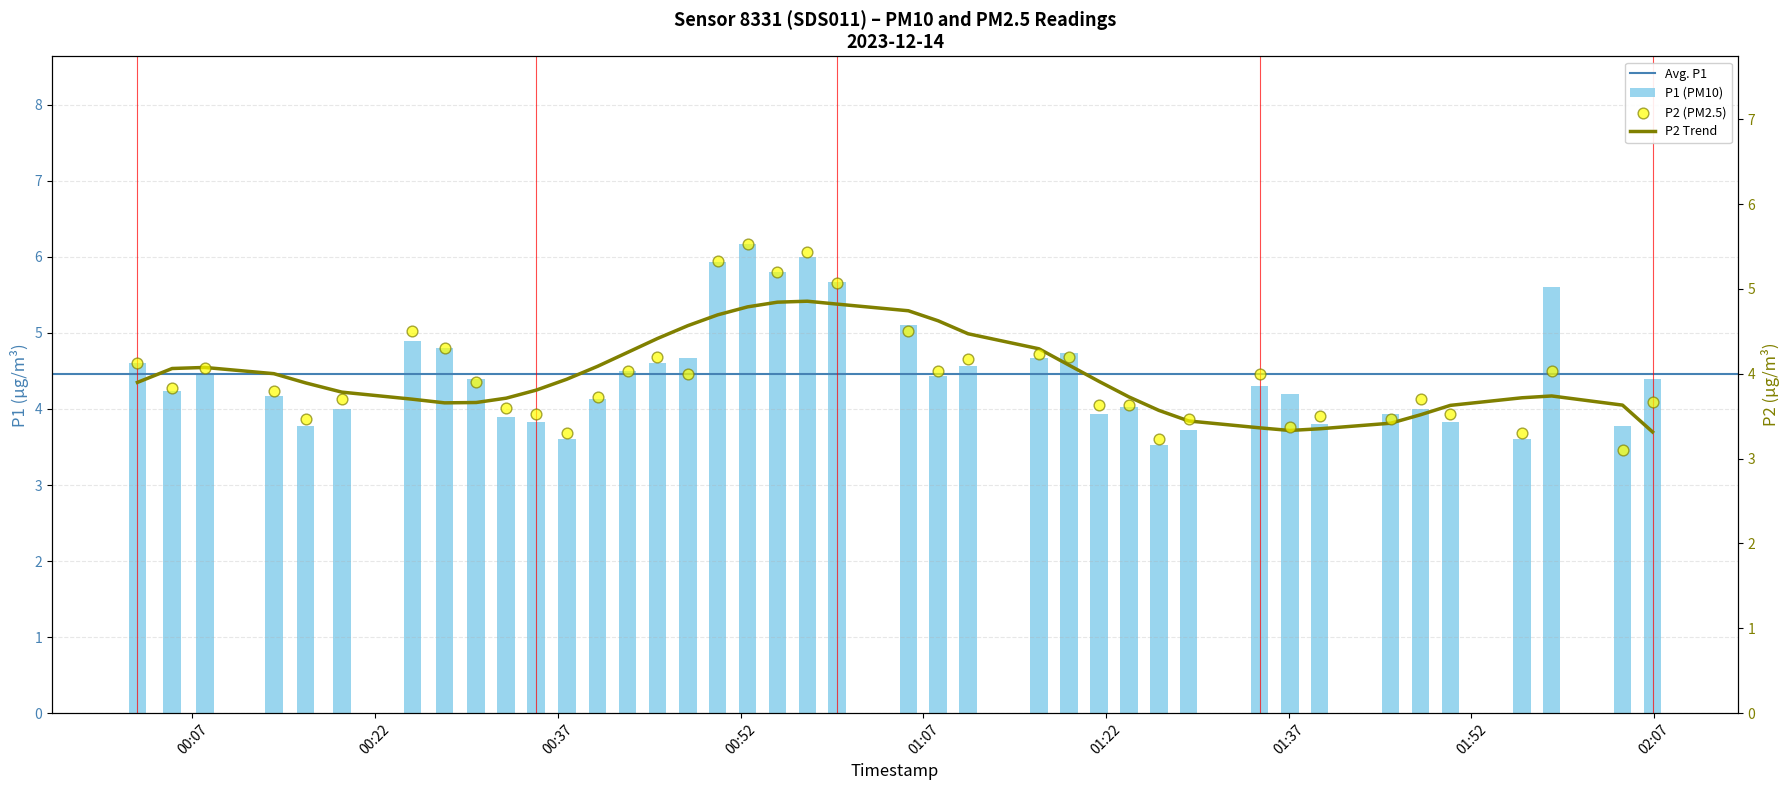

Which series has the largest Y range (max minus min)?

P1